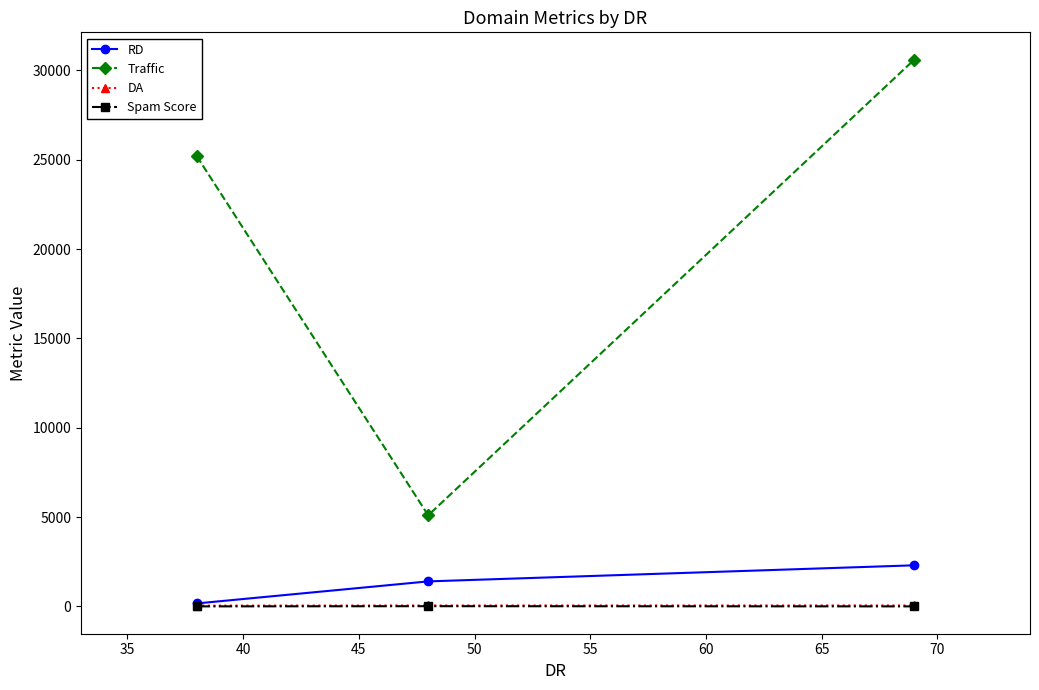

Does the chart display data point markers on the line(s)?

Yes